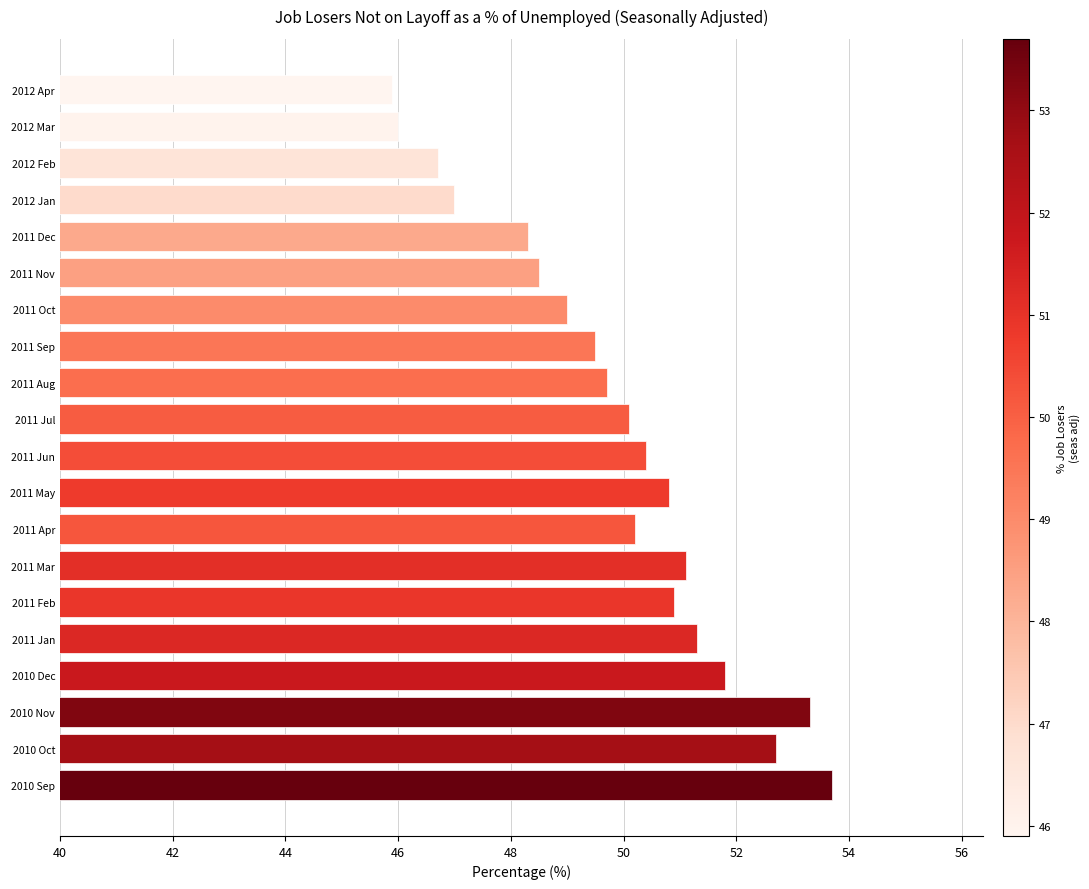

Reading bottom to top, transcribe all the data shown in this chart.

2010 Sep=53.7	2010 Oct=52.7	2010 Nov=53.3	2010 Dec=51.8	2011 Jan=51.3	2011 Feb=50.9	2011 Mar=51.1	2011 Apr=50.2	2011 May=50.8	2011 Jun=50.4	2011 Jul=50.1	2011 Aug=49.7	2011 Sep=49.5	2011 Oct=49.0	2011 Nov=48.5	2011 Dec=48.3	2012 Jan=47.0	2012 Feb=46.7	2012 Mar=46.0	2012 Apr=45.9